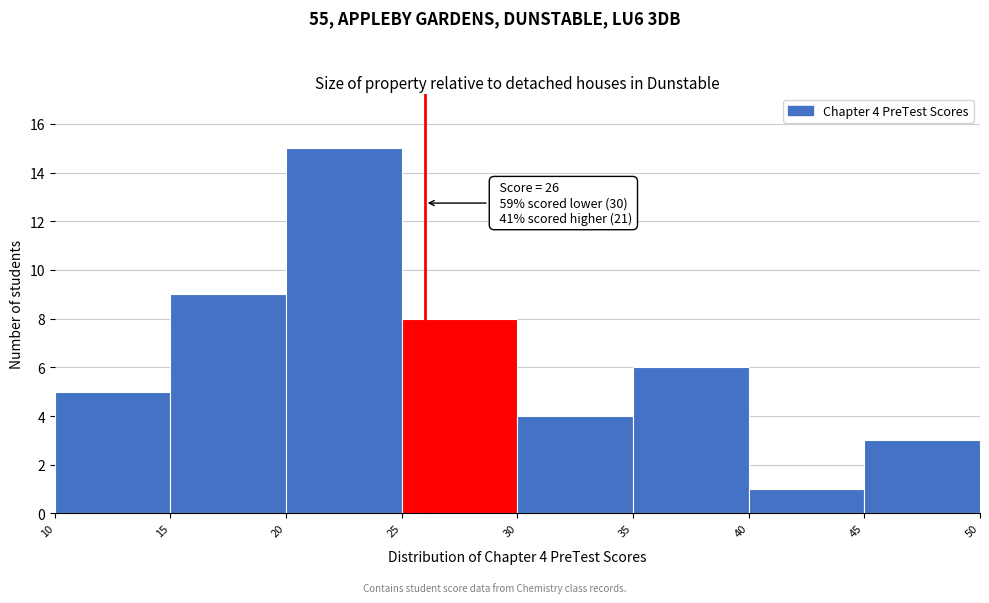

Over which range of the x-axis is the bar tallest?

20 to 25